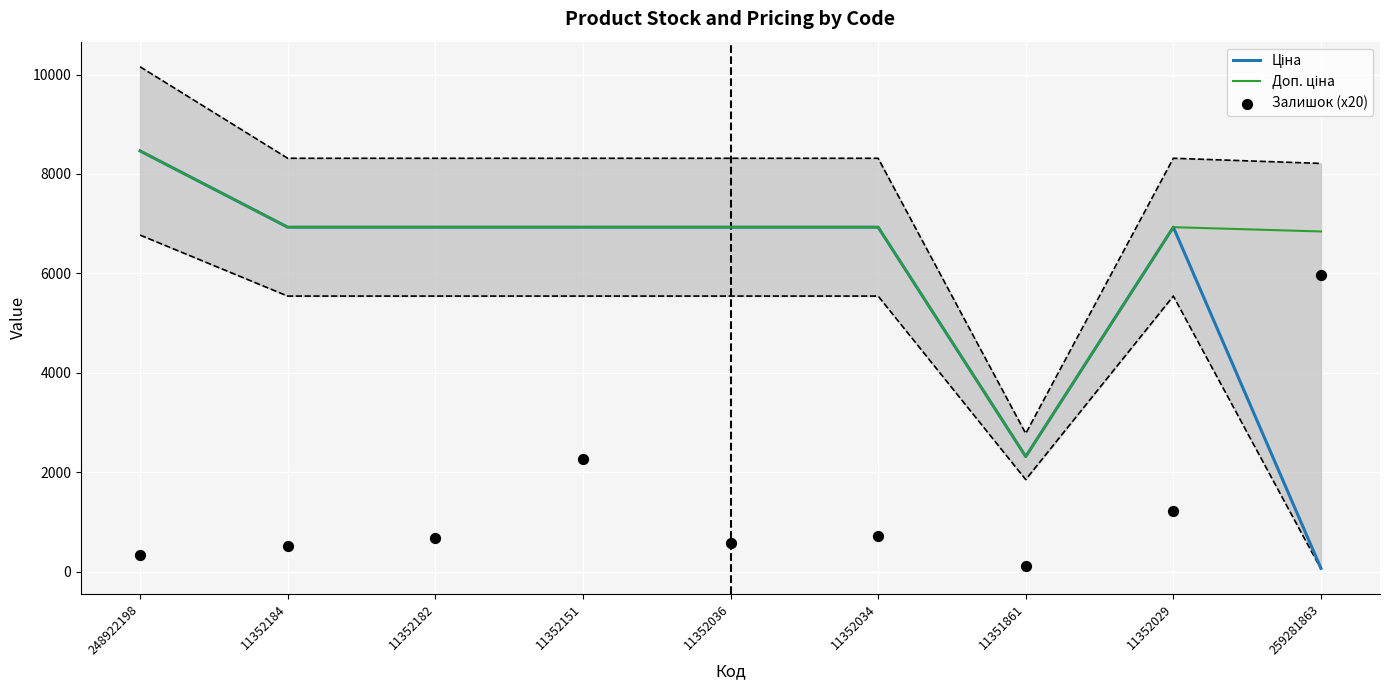

What is the total value across all series at 259281863?

12871.4